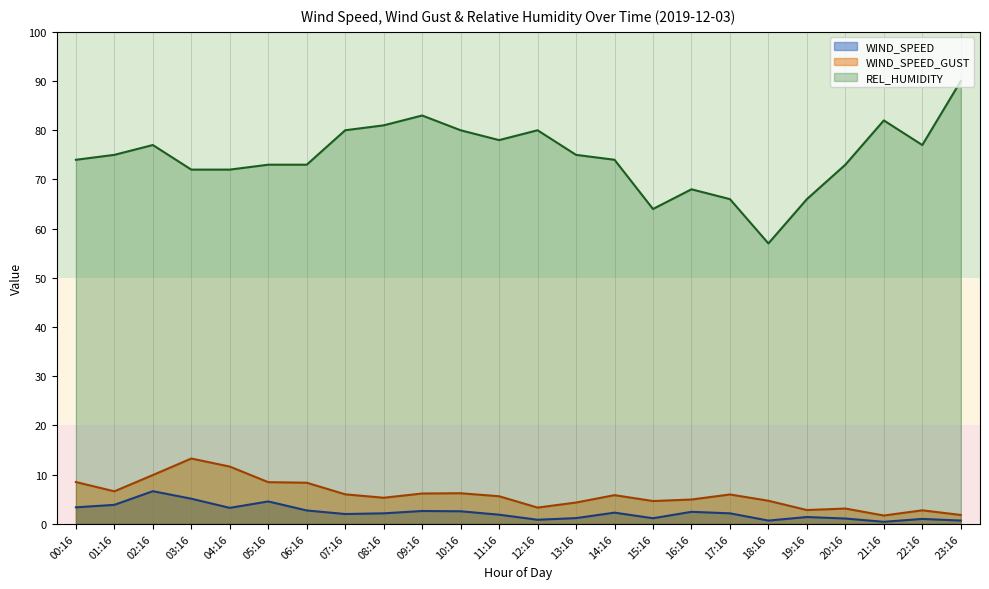

What is the label of the 11th point from the left?

10:16